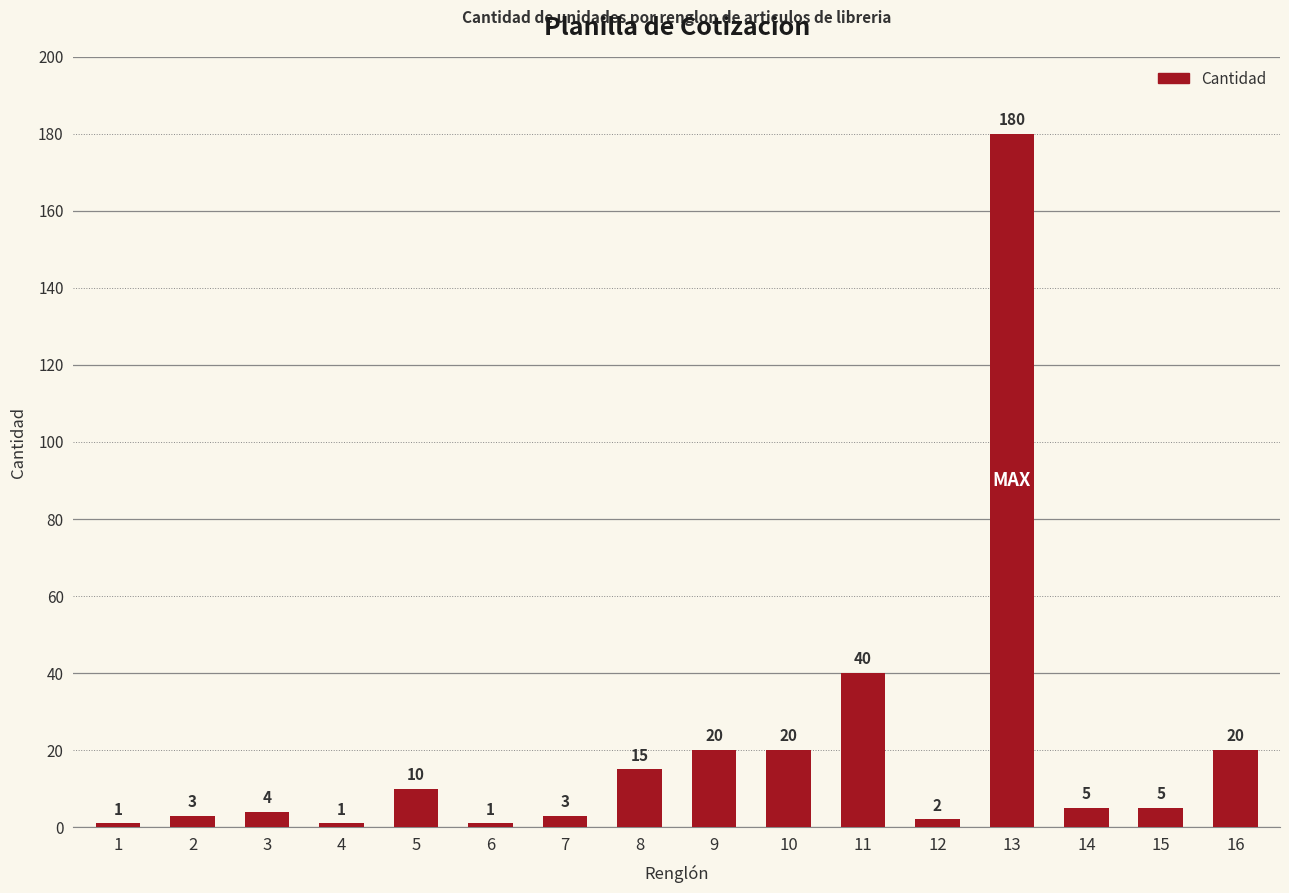

Where does the data first go above 5?

5